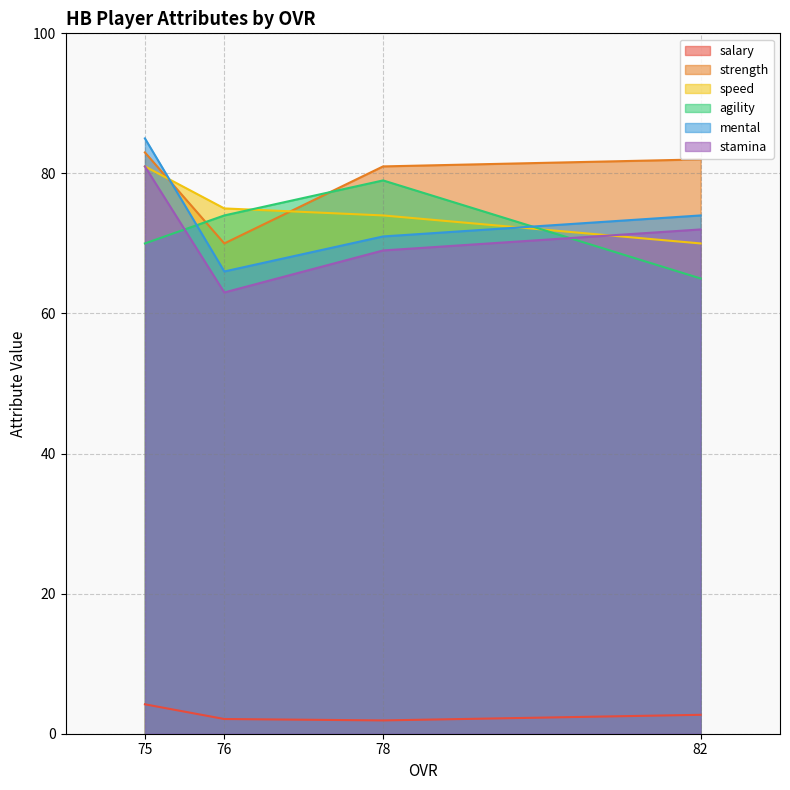

Is the value of agility at 82 greater than the value of stamina at 76?

Yes